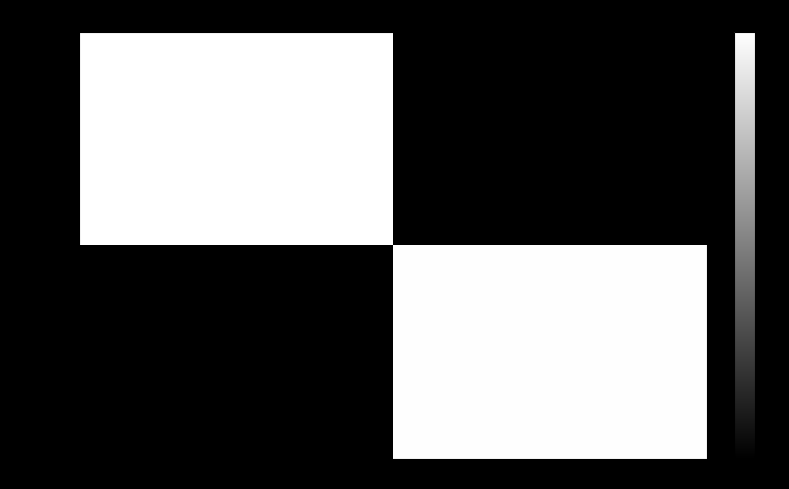

Which series changed the most between -1 and 1?

19a181d7...